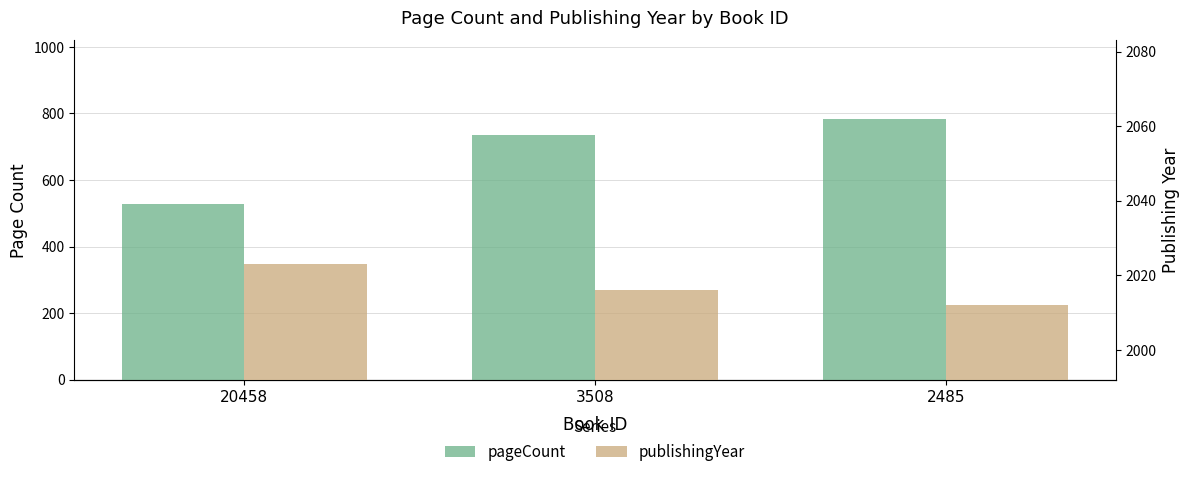

What is the total value across all series at 20458?

2551